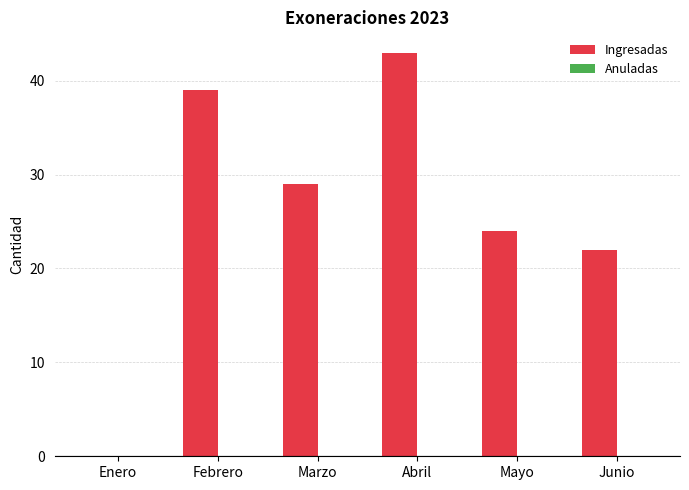

Approximately how many times larger is the value at Mayo compared to Marzo?

0.8